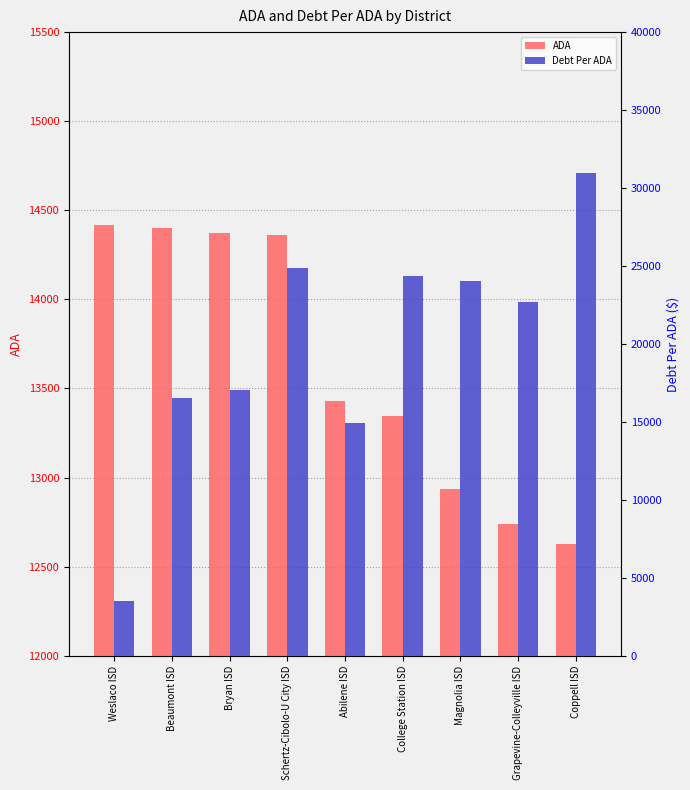

Is the value of Debt Per ADA at Grapevine-Colleyville ISD greater than the value of ADA at Coppell ISD?

Yes